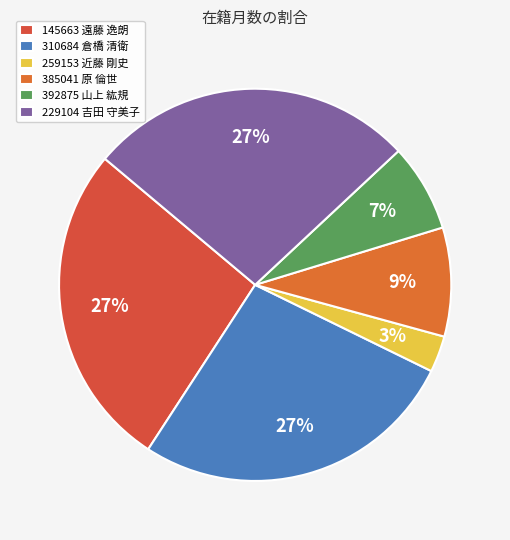

To the nearest percent, what is the difference between the 145663 遠藤 逸朗 and 392875 山上 紘規 slice percentages?

20%